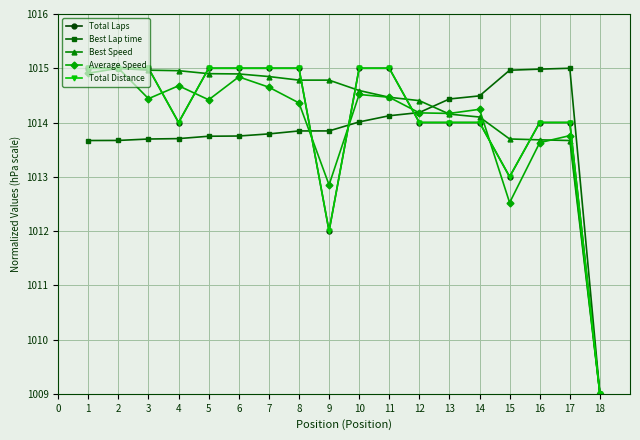

The value of Total Distance at 3 is 1477.6. True or false?

False